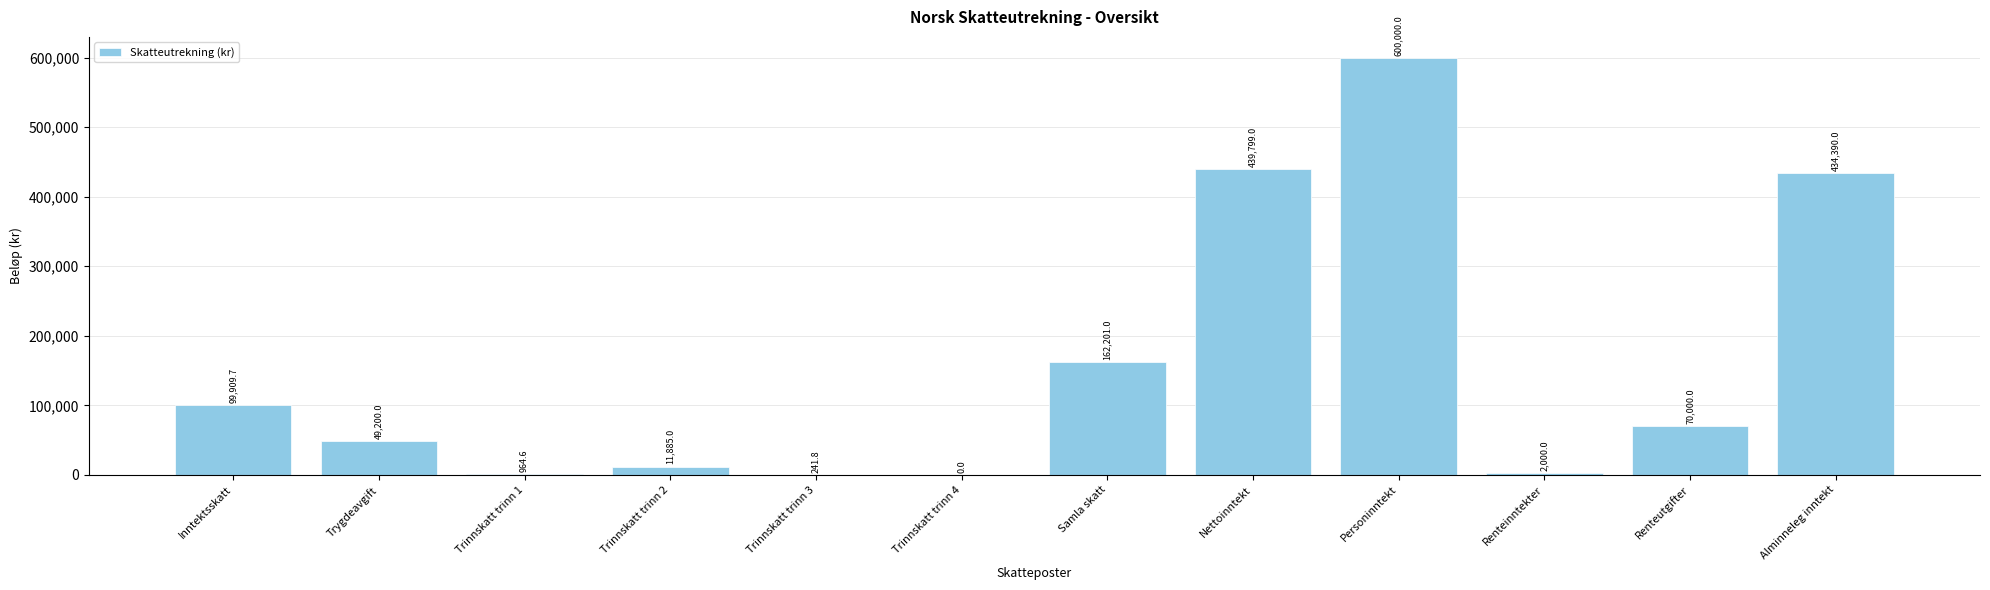

Where is the data nearest to the value 300000?

Alminneleg inntekt